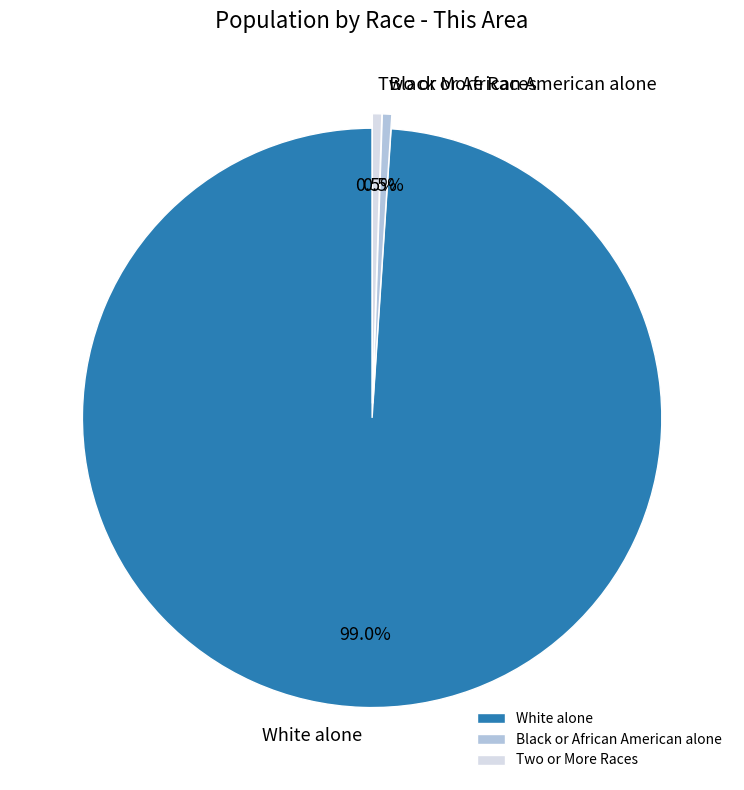

To the nearest percent, what is the difference between the White alone and Black or African American alone slice percentages?

98%